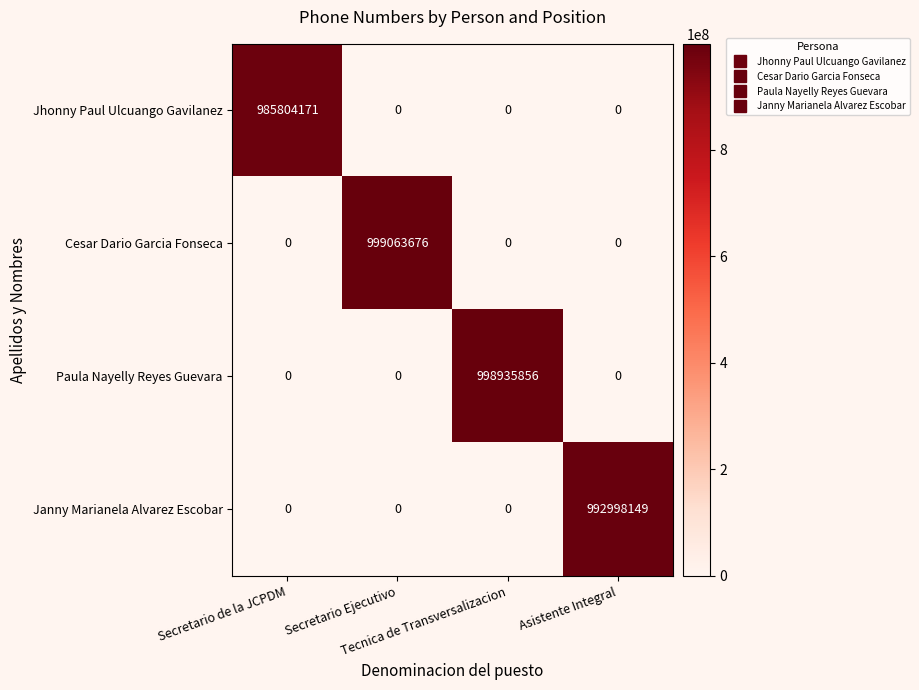

How many series are shown in this chart?

4